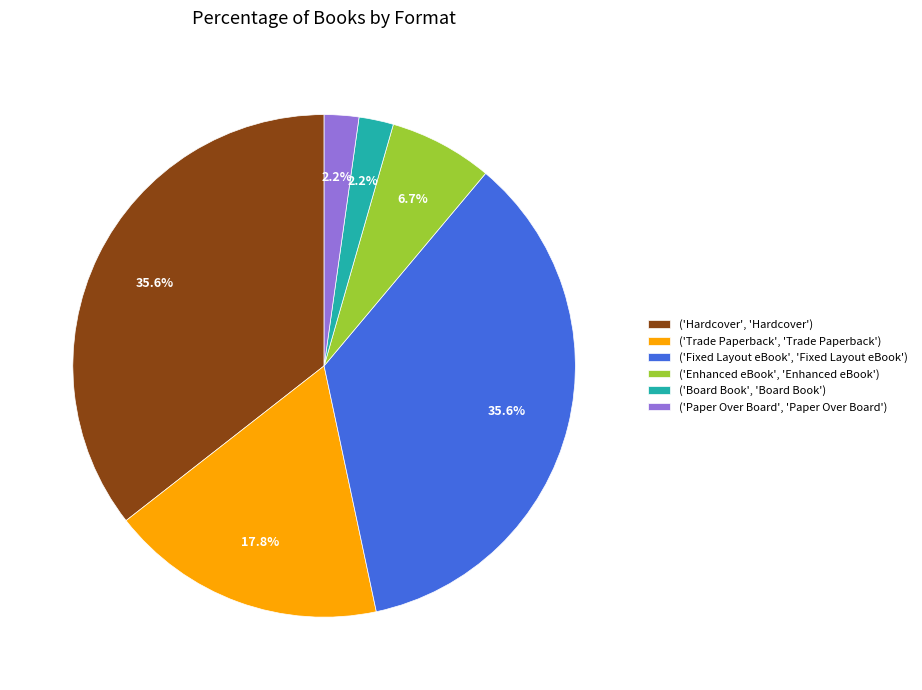

To the nearest percent, what is the average slice percentage?

17%